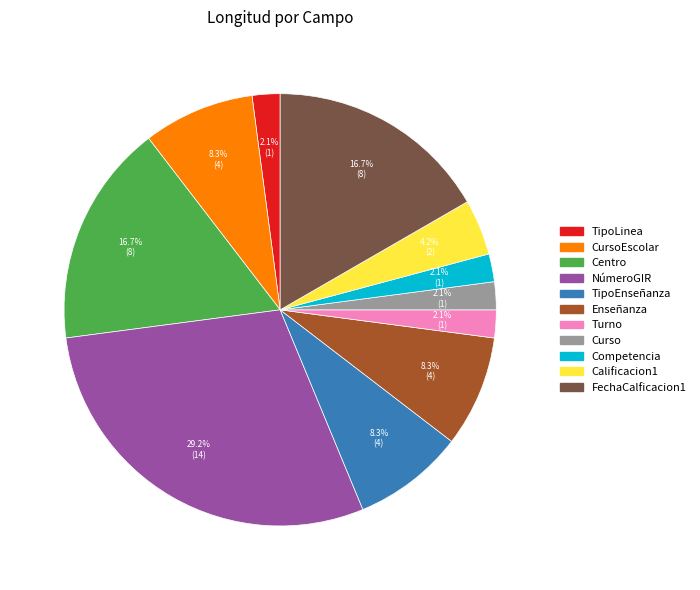

Does any single category account for the majority?

No